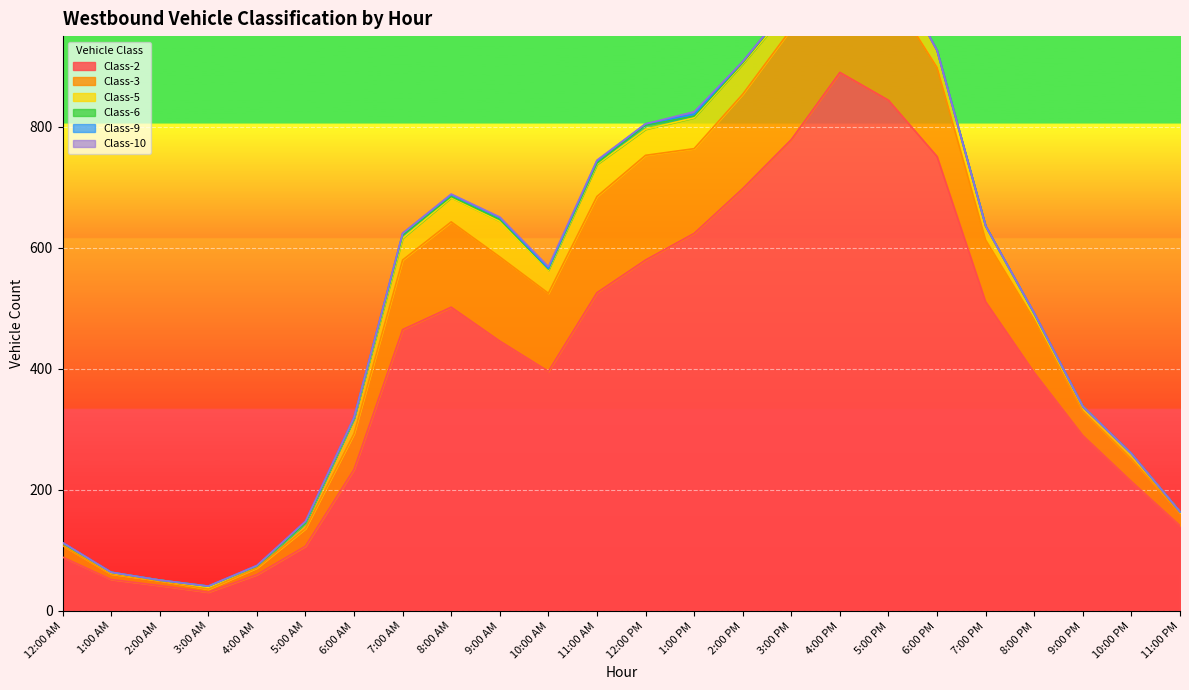

What is the value of the Class-2 point at the 18th from the left?

844